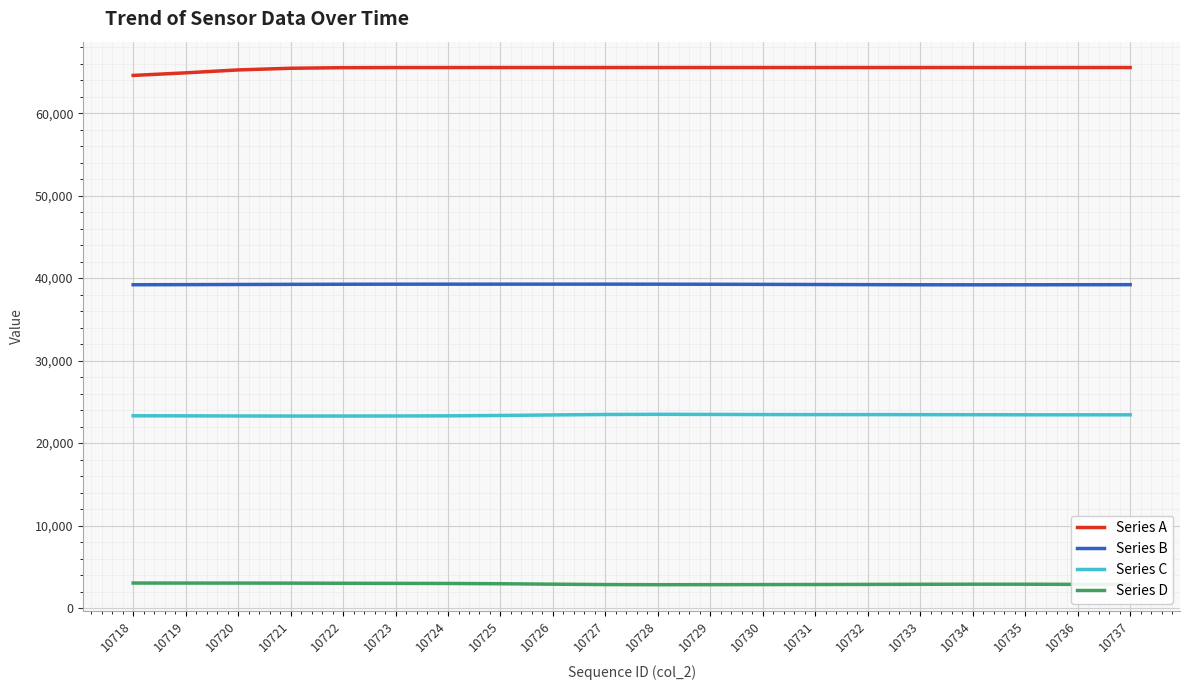

True or false: Series D and Series C cross at least once.

False